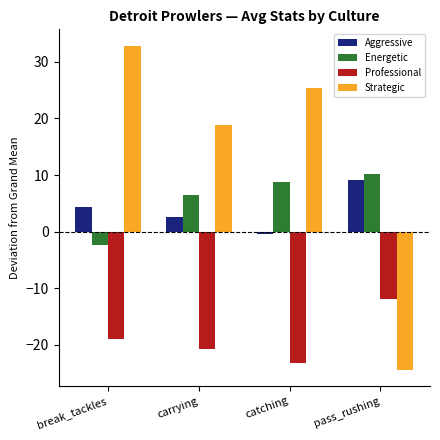

Reading left to right, what are all the values shown in this chart?

Aggressive: 4.3	2.5	-0.4	9.1
Energetic: -2.4	6.5	8.9	10.2
Professional: -18.9	-20.8	-23.2	-11.9
Strategic: 32.9	18.8	25.4	-24.4